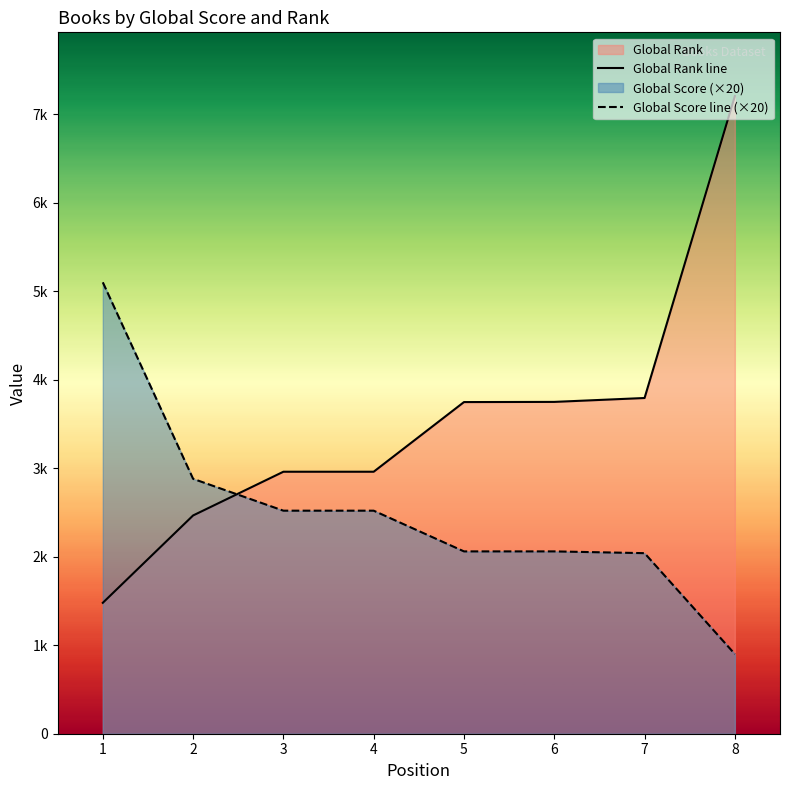

How many values in the Global Rank line series exceed 3747?

3